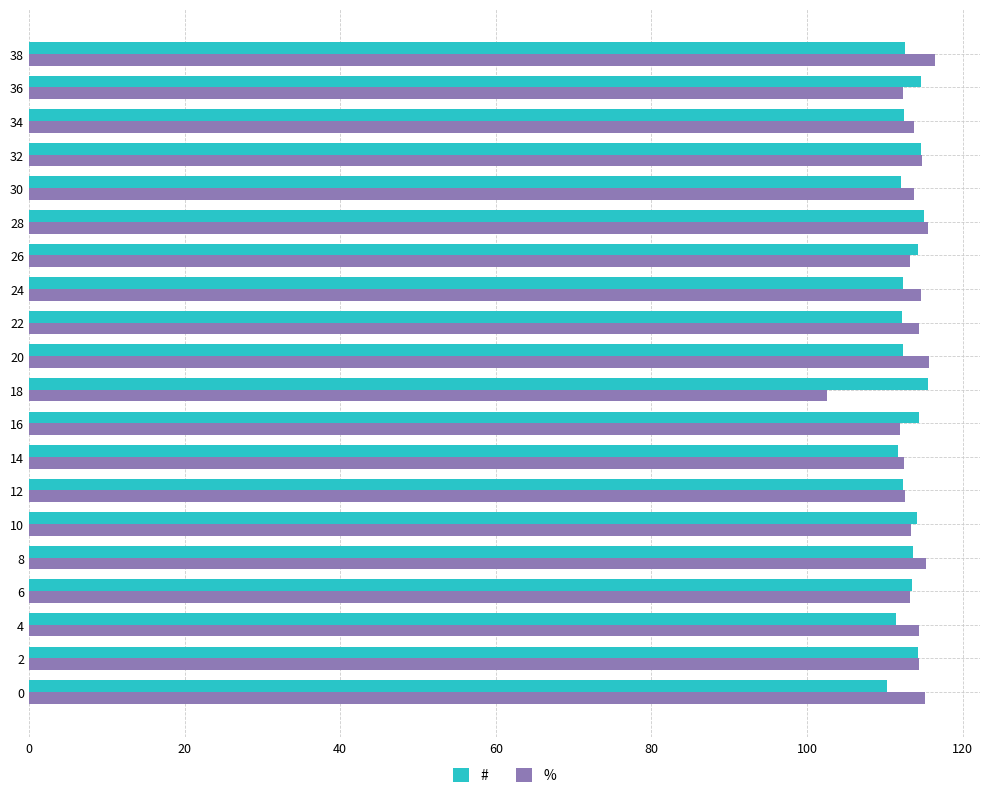

What is the average value of the % series?

113.5